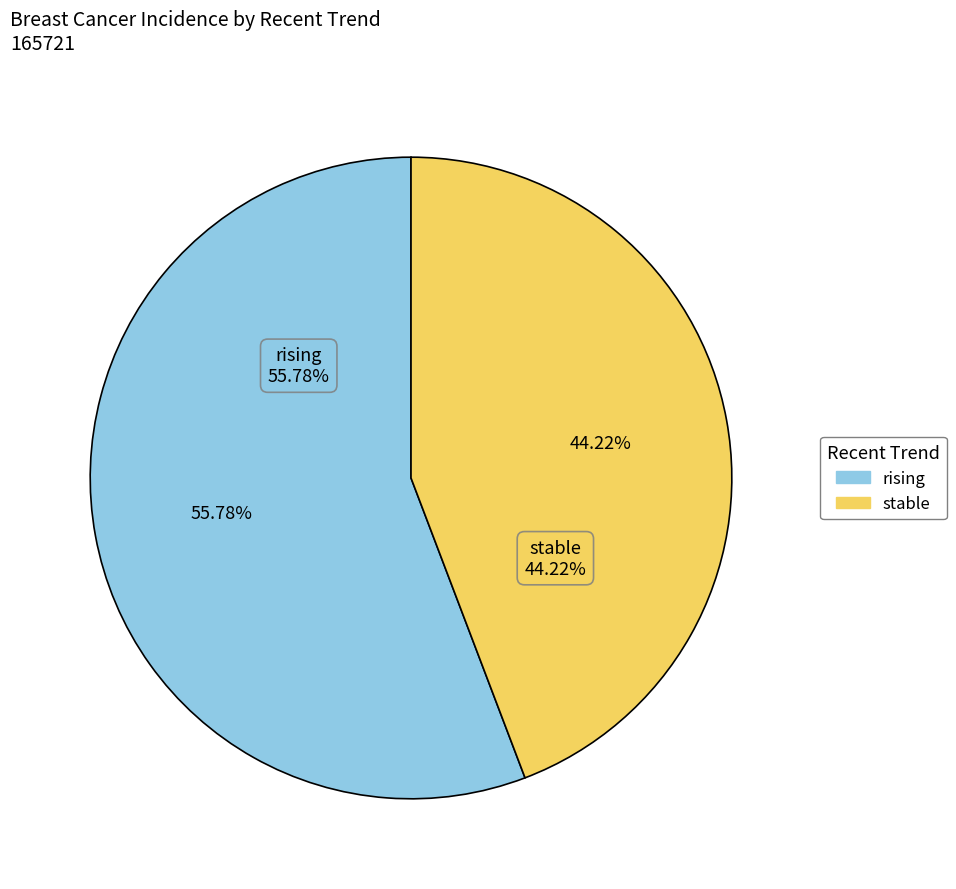

Rank the categories by value from highest to lowest.

rising, stable